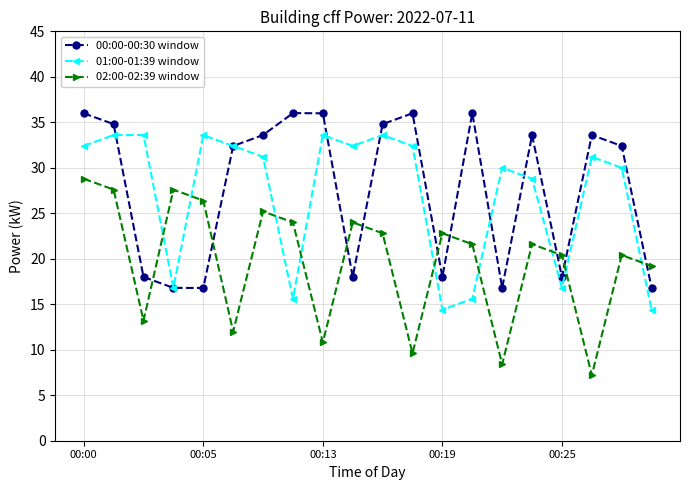

What are all the series names shown in the legend?

00:00-00:30 window, 01:00-01:39 window, 02:00-02:39 window